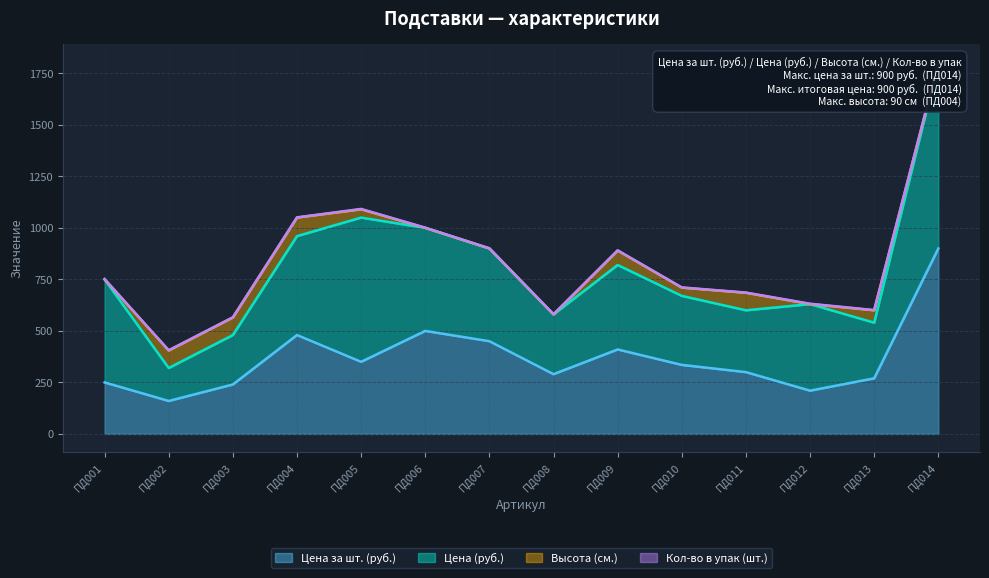

Reading left to right, transcribe all the data shown in this chart.

Цена за шт. (руб.): 250	160	240	480	350	500	450	290	410	335	300	210	270	900
Цена (руб.): 500	160	240	480	700	500	450	290	410	335	300	420	270	900
Высота (см.): 0	85	85	90	40	0	0	0	70	40	85	0	60	0
Кол-во в упак (шт.): 2	1	1	1	2	1	1	1	1	1	1	2	1	1